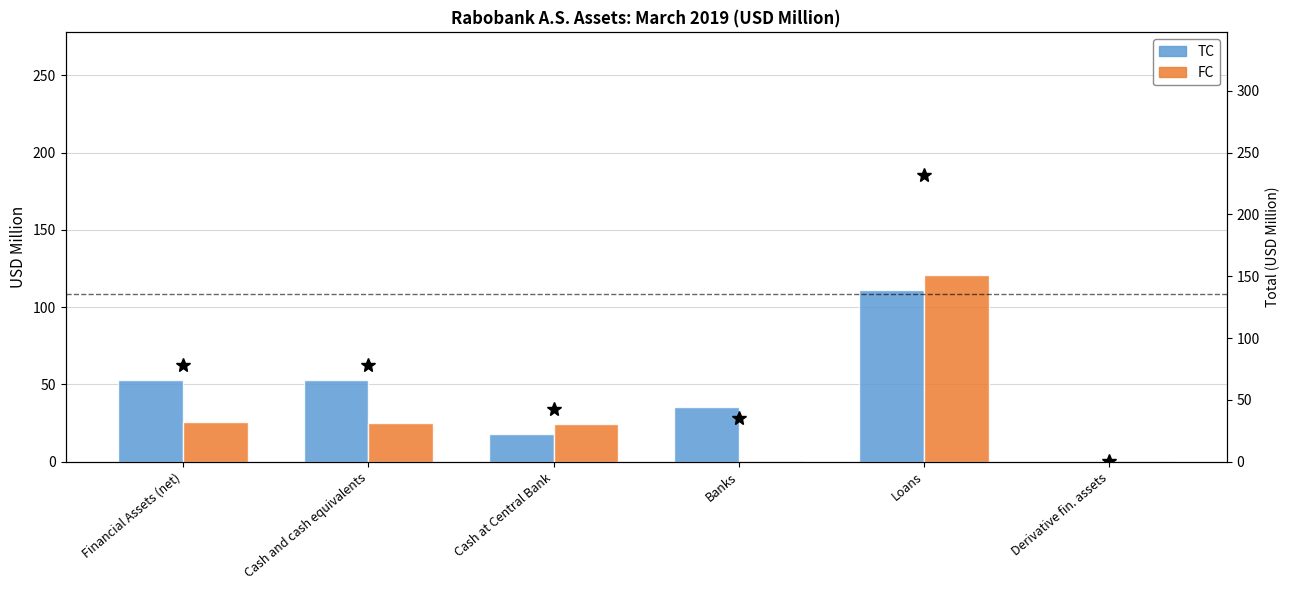

Which series has the largest total across all categories?

Total (TC+FC)